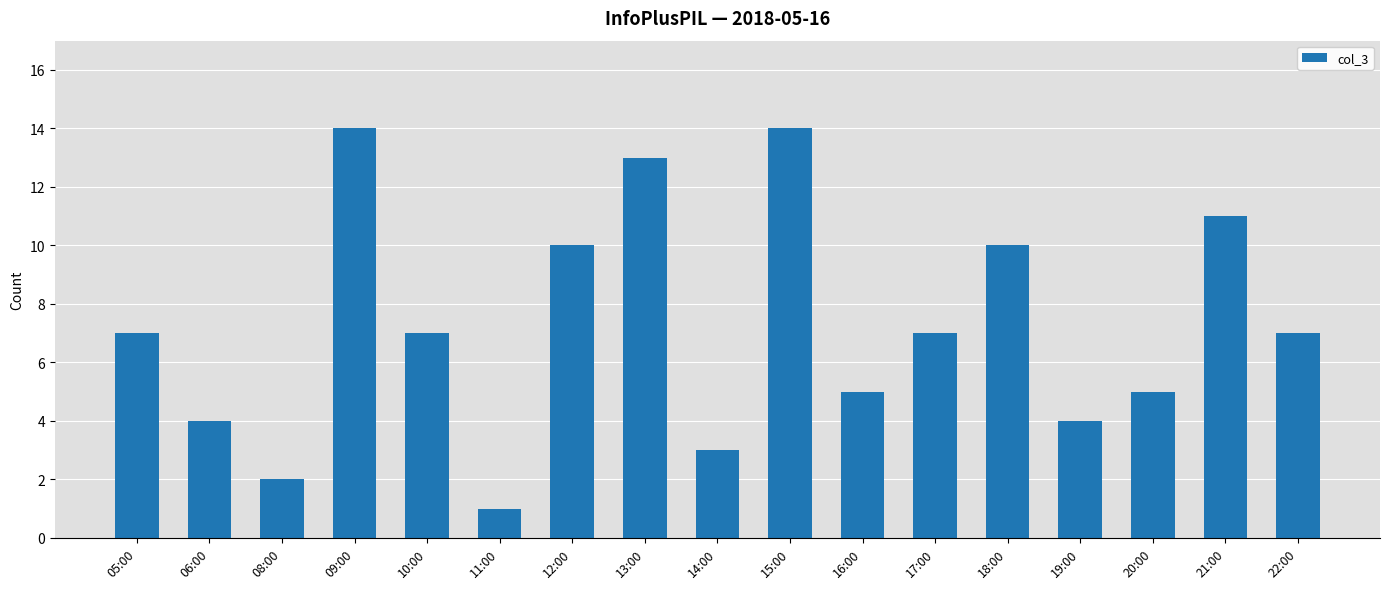

Between 20:00 and 22:00, which is larger?

22:00